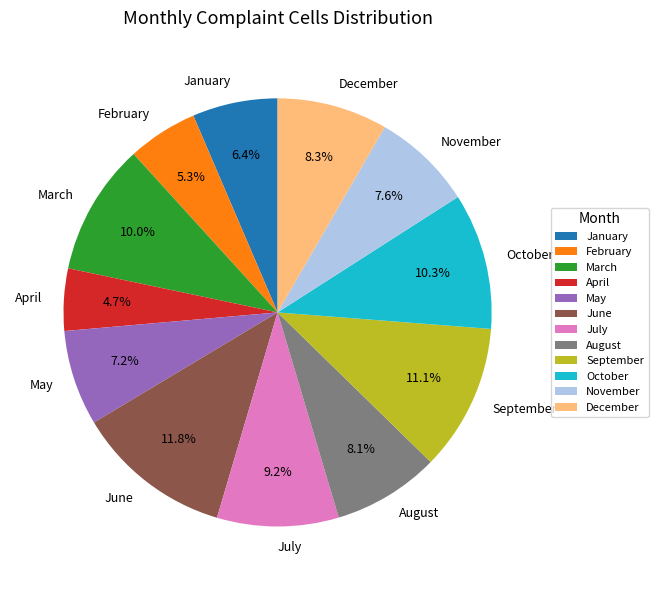

What is the largest slice in the pie chart?

June